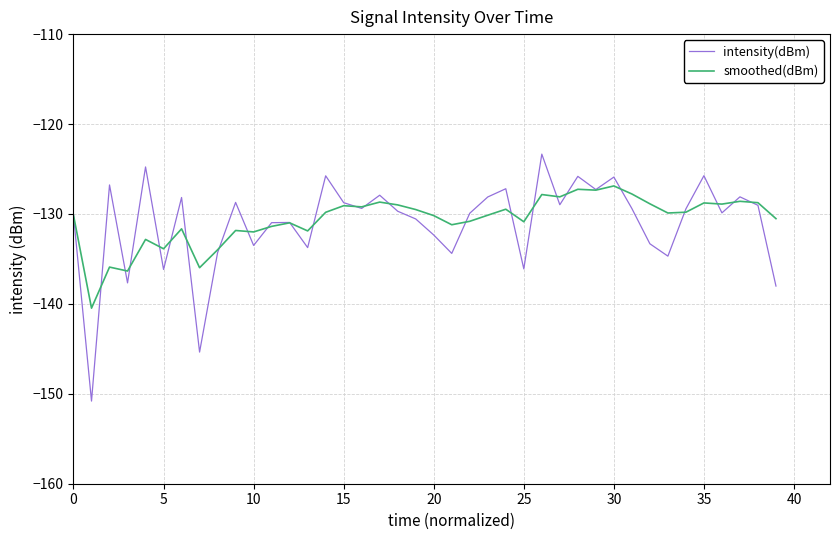

What is the maximum value for intensity(dBm)?

-123.3